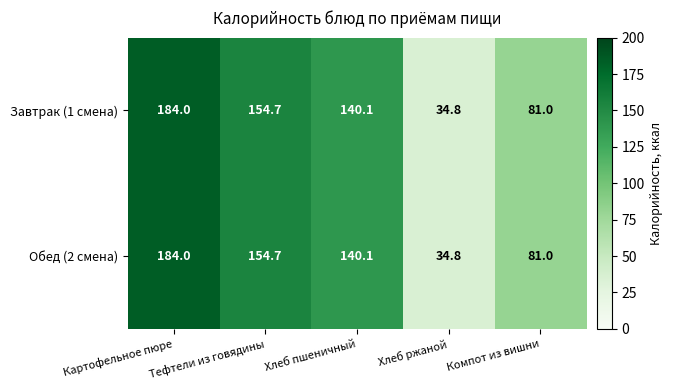

How many series are shown in this chart?

2